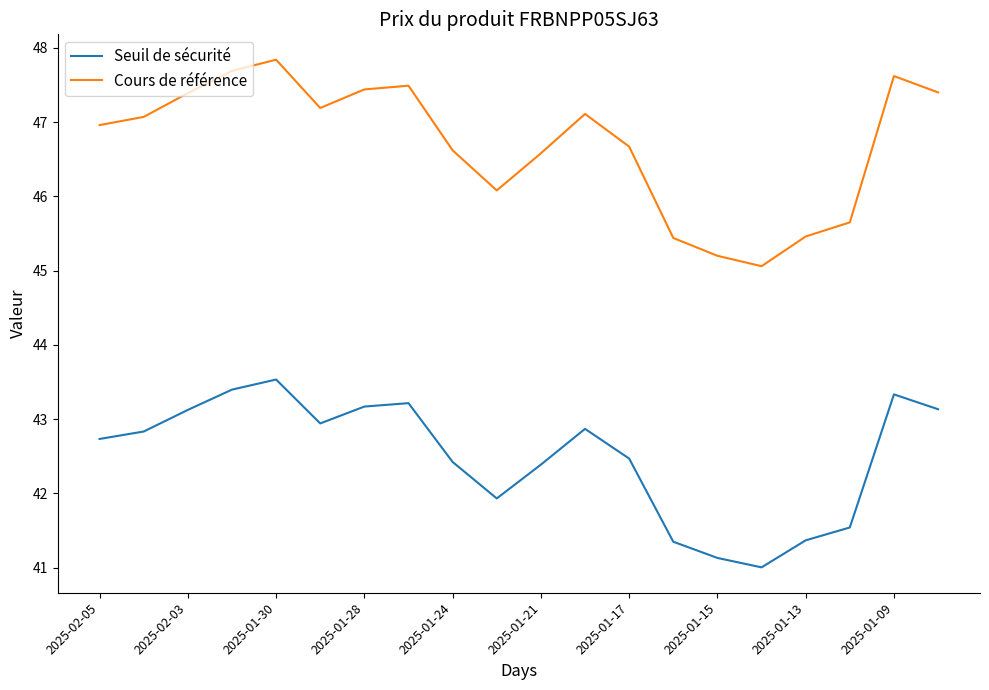

True or false: Cours de référence and Seuil de sécurité cross at least once.

False